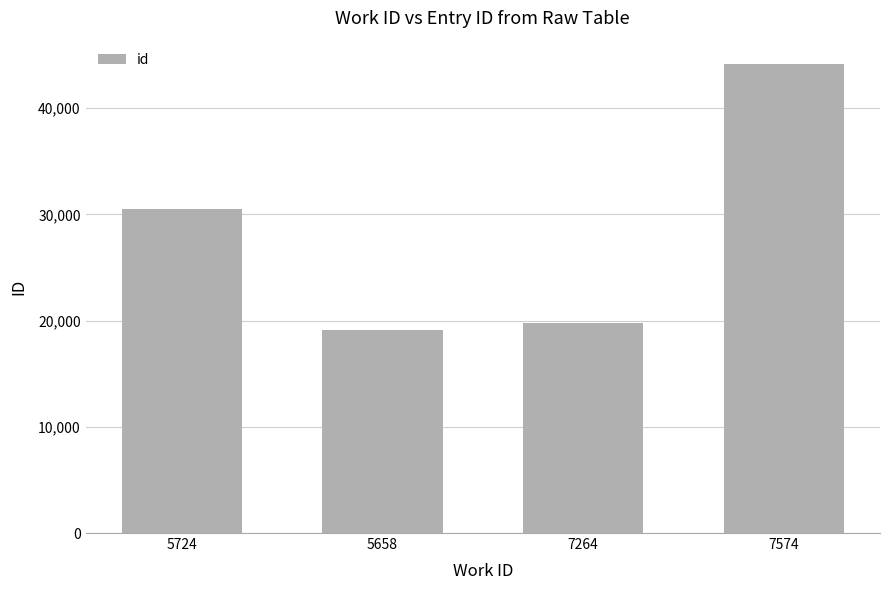

What position from the right is 5724?

4